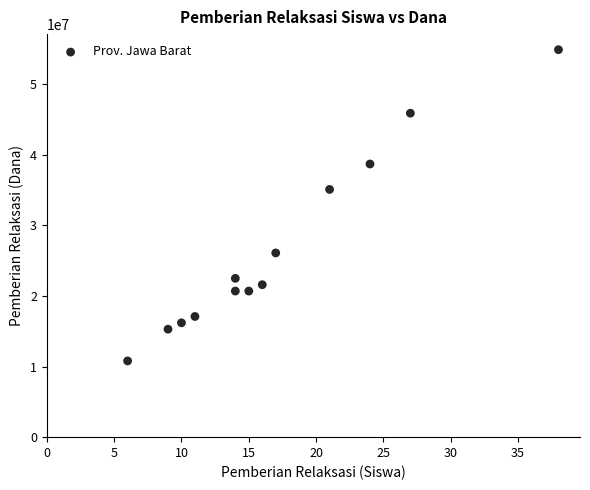

What is the range of X values (max minus min)?

32